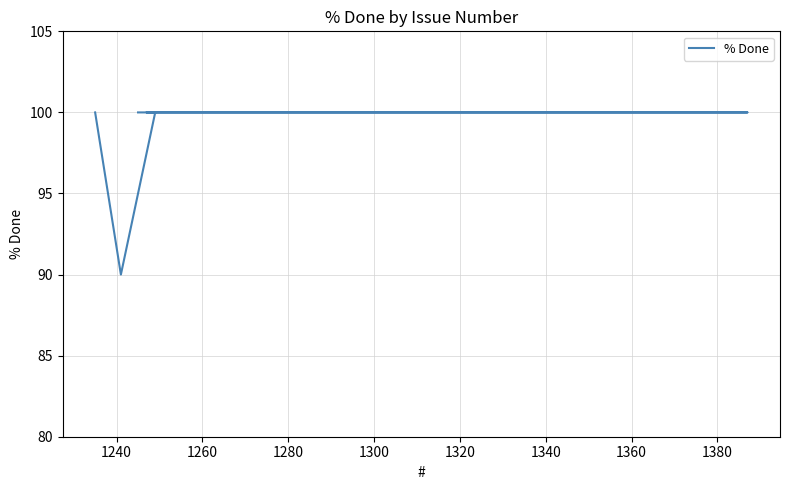

What is the sum of the values at 1300 and 1260?

200